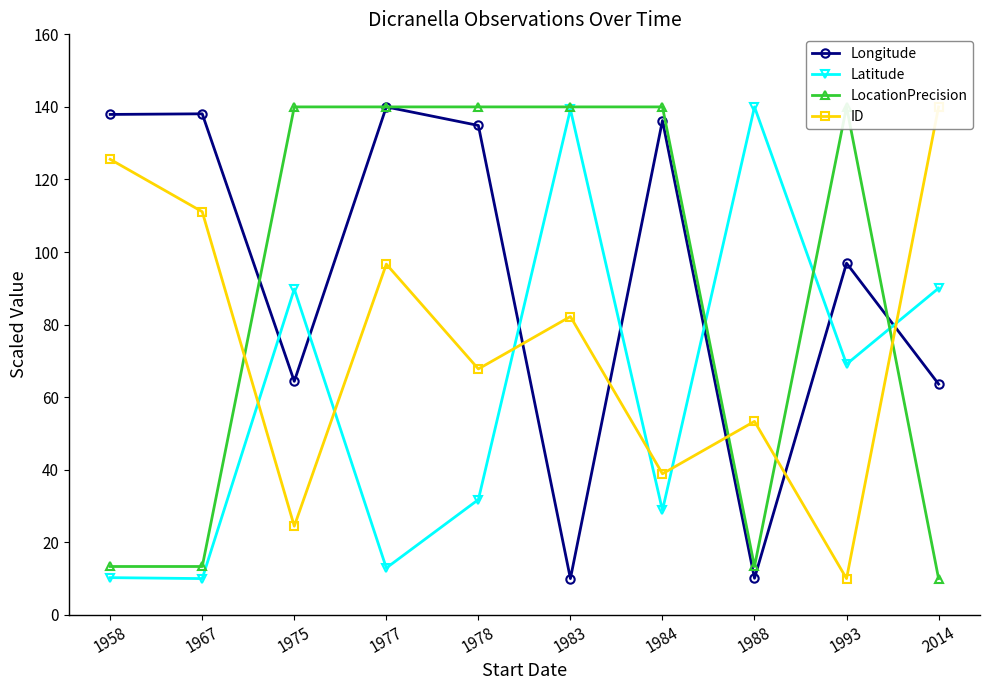

What is the approximate value of ID at 1993?

10.0